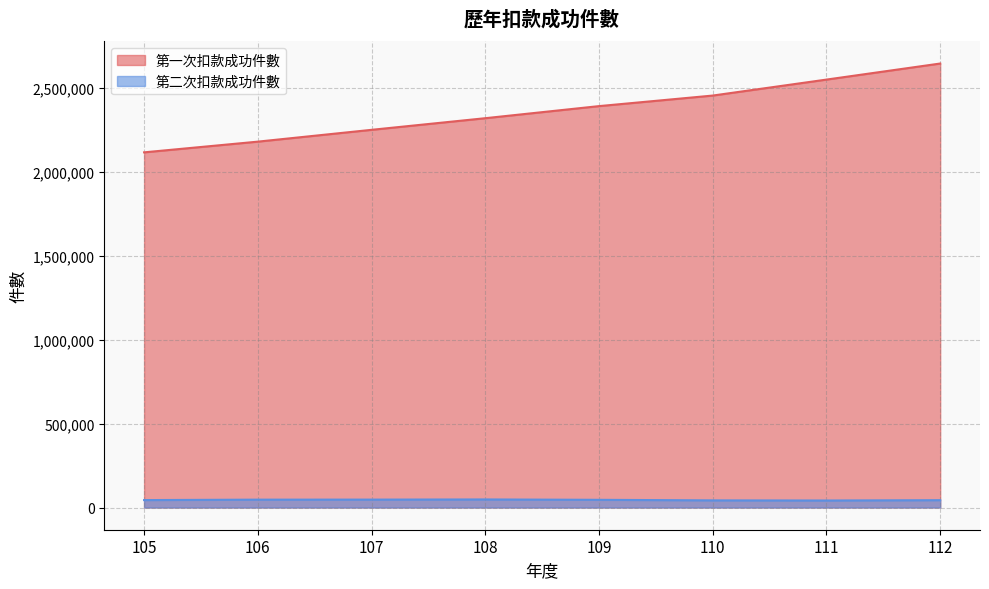

Reading left to right, transcribe all the data shown in this chart.

第一次扣款成功件數: 2116628	2180395	2250794	2320097	2392119	2455047	2550215	2645944
第二次扣款成功件數: 44288	46940	47171	48107	45902	42572	41842	43742